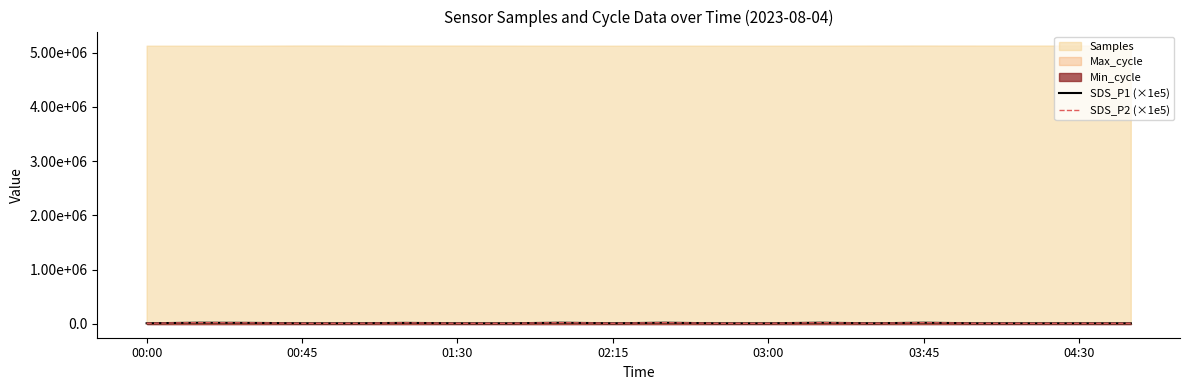

How many lines are shown in the chart?

2